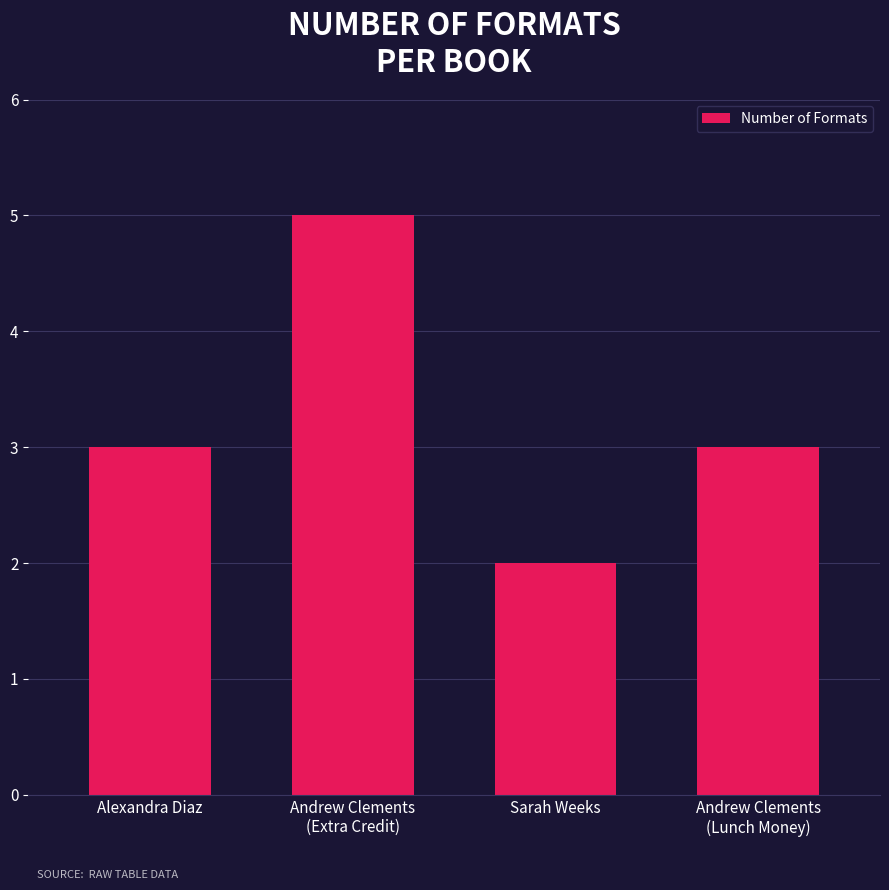

How many values are between 3 and 5?

3